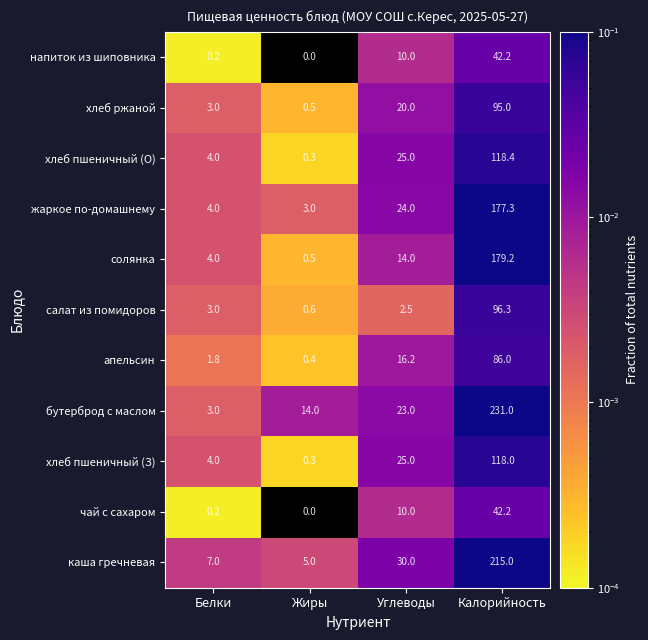

Where is хлеб ржаной nearest to the value 47?

Углеводы